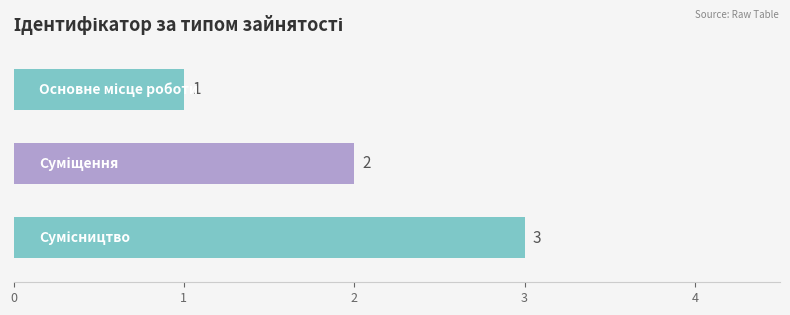

What is the maximum value shown in the chart?

3